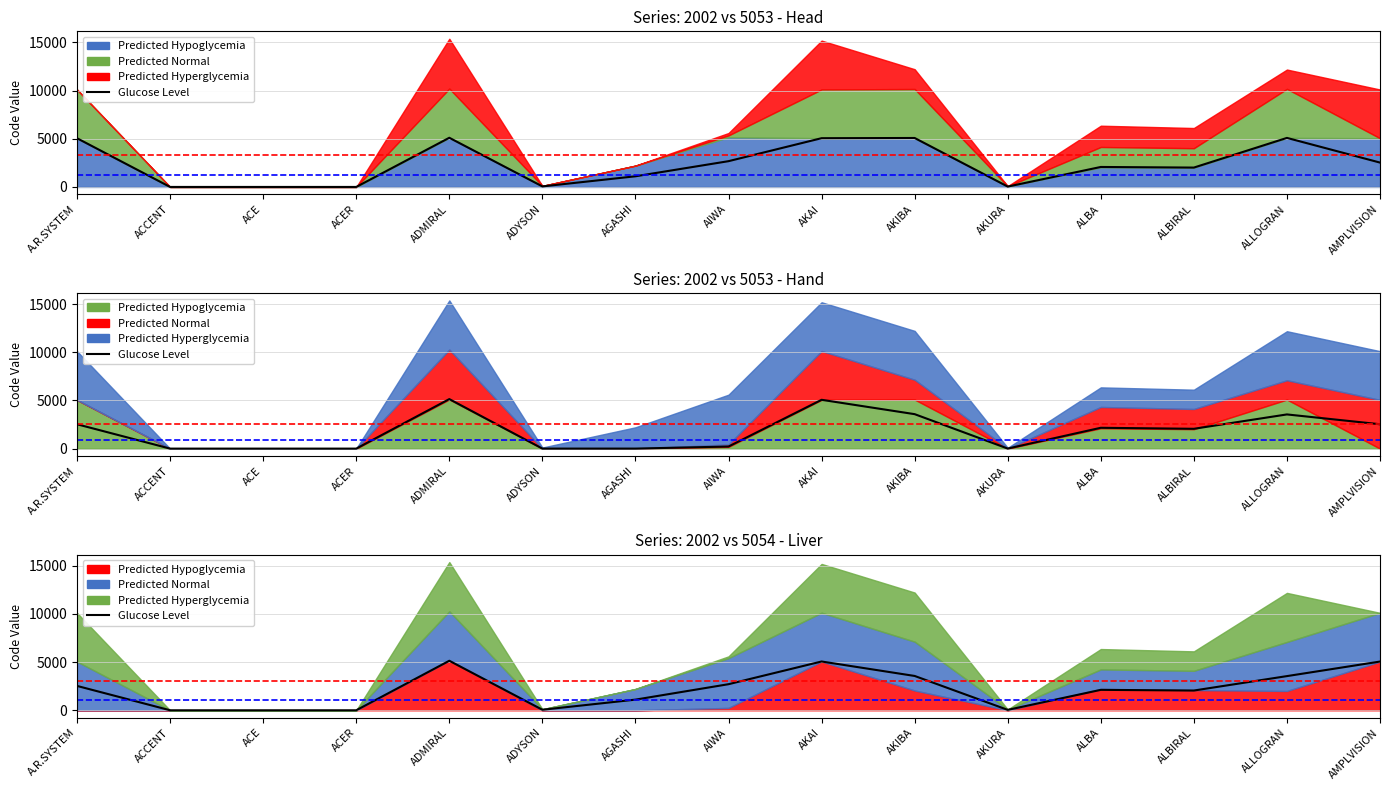

What is the label of the 3rd point from the left?

ACE